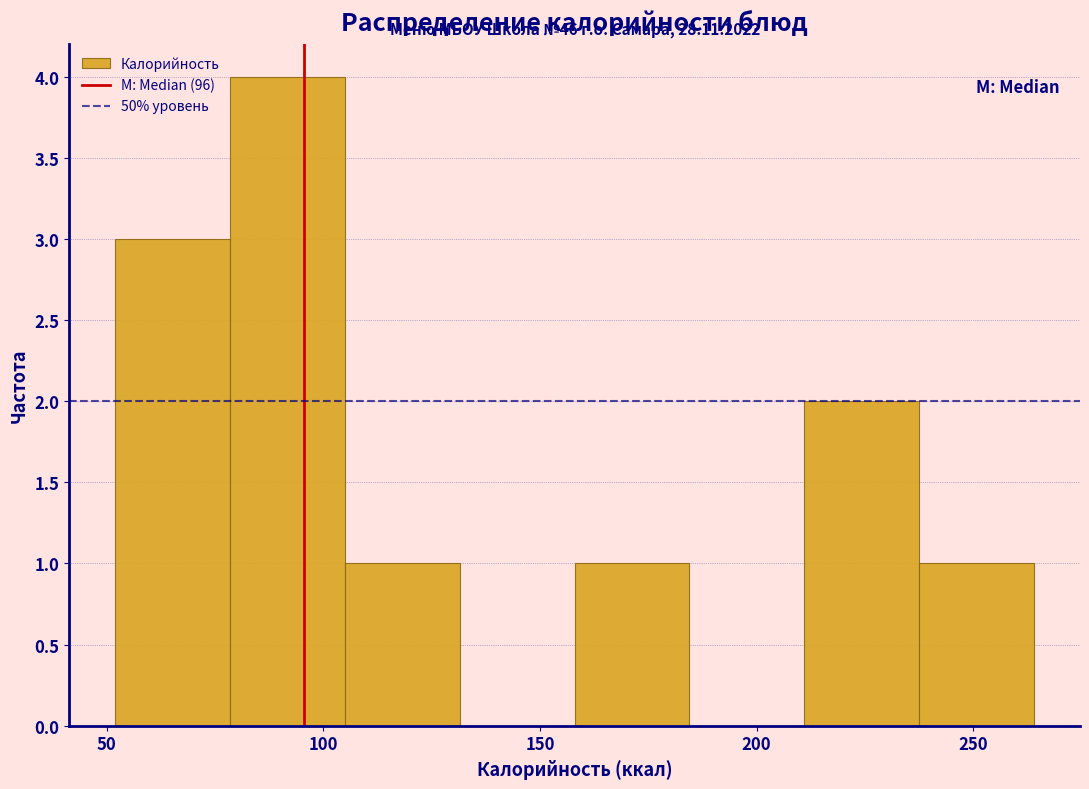

Over which range of the x-axis is the bar tallest?

78.5 to 105.0